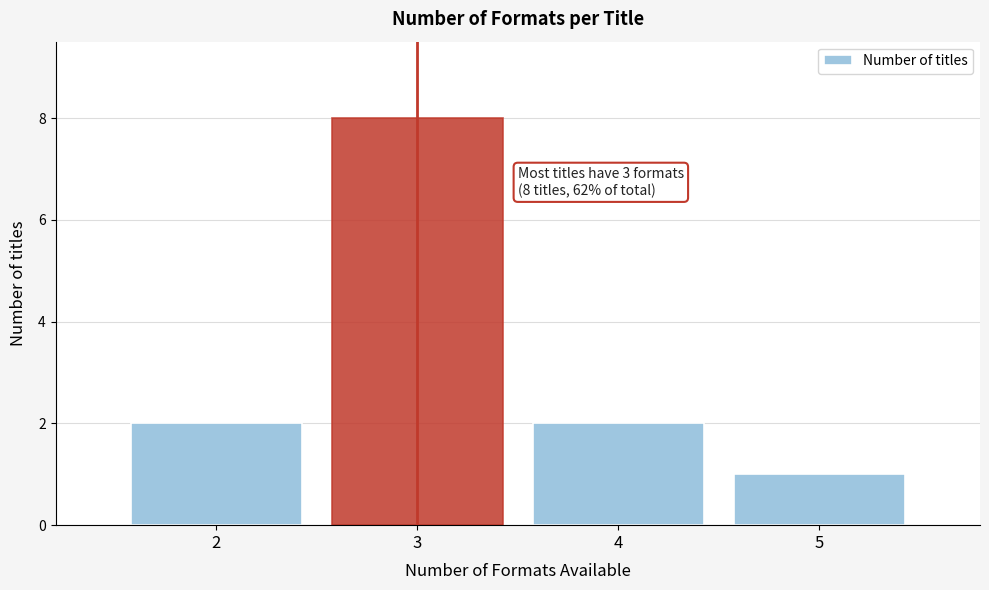

Reading left to right, extract all data points from this chart.

2	8	2	1